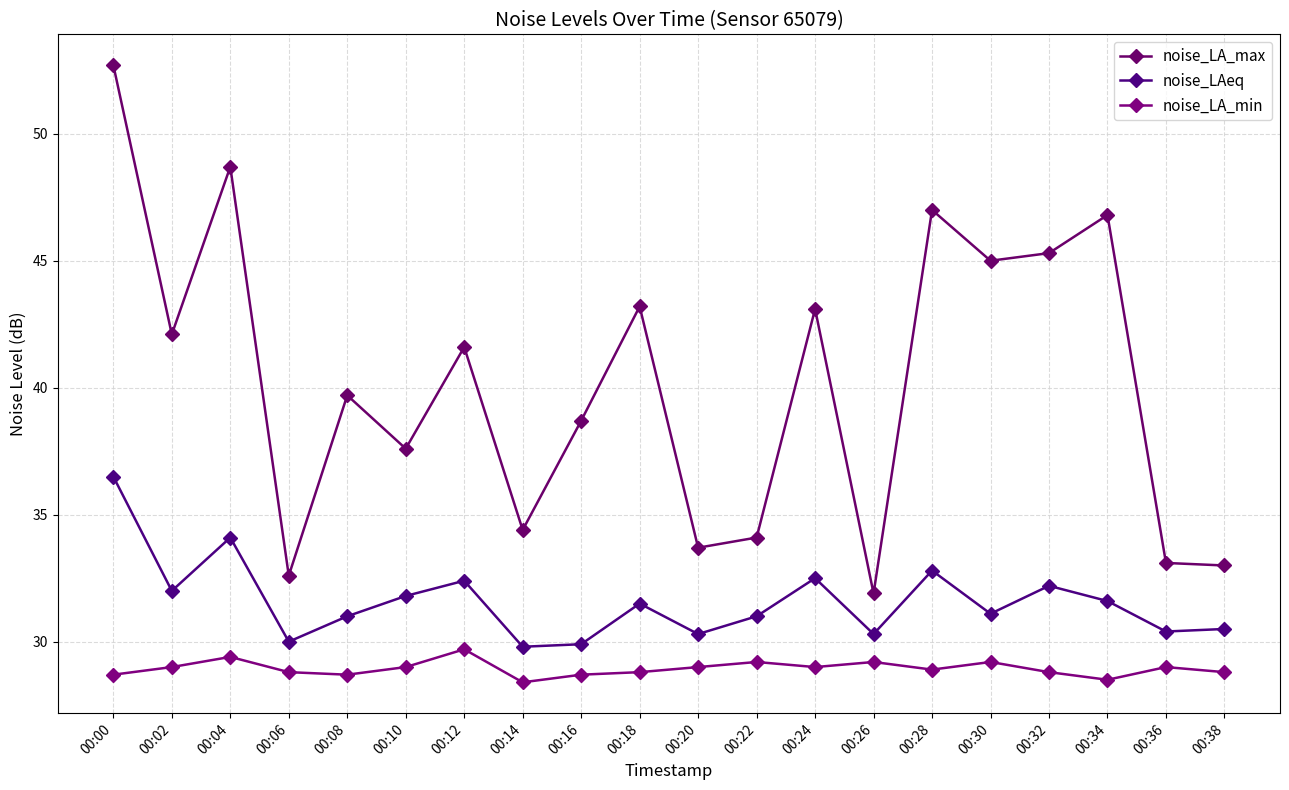

Is the value of noise_LAeq at 00:10 greater than the value of noise_LA_min at 00:16?

Yes